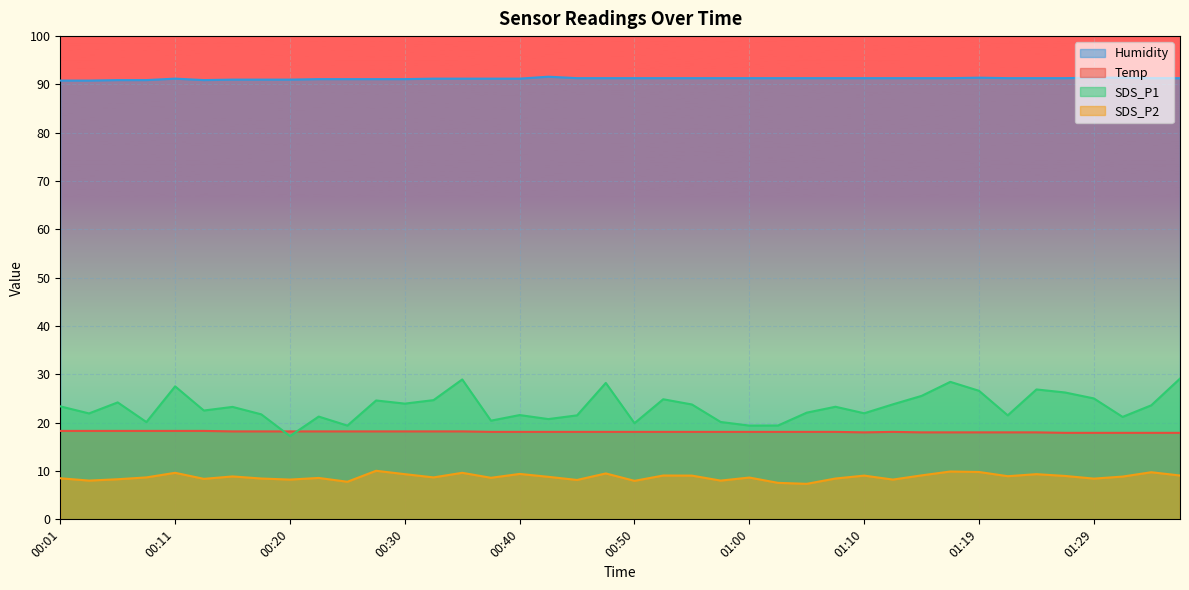

The SDS_P2 series shows 4.3 at 00:40. True or false?

False